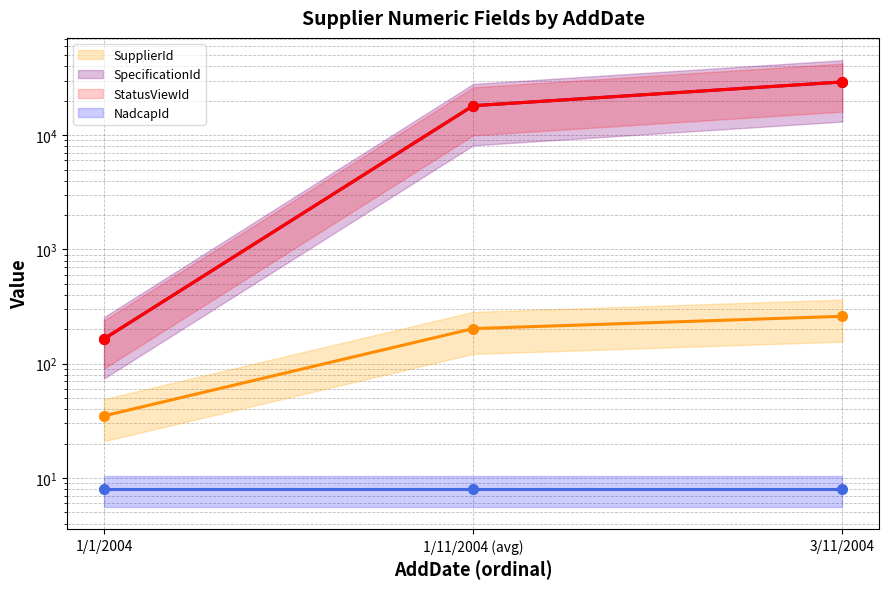

Between 3/11/2004 and 1/1/2004, which is larger?

3/11/2004